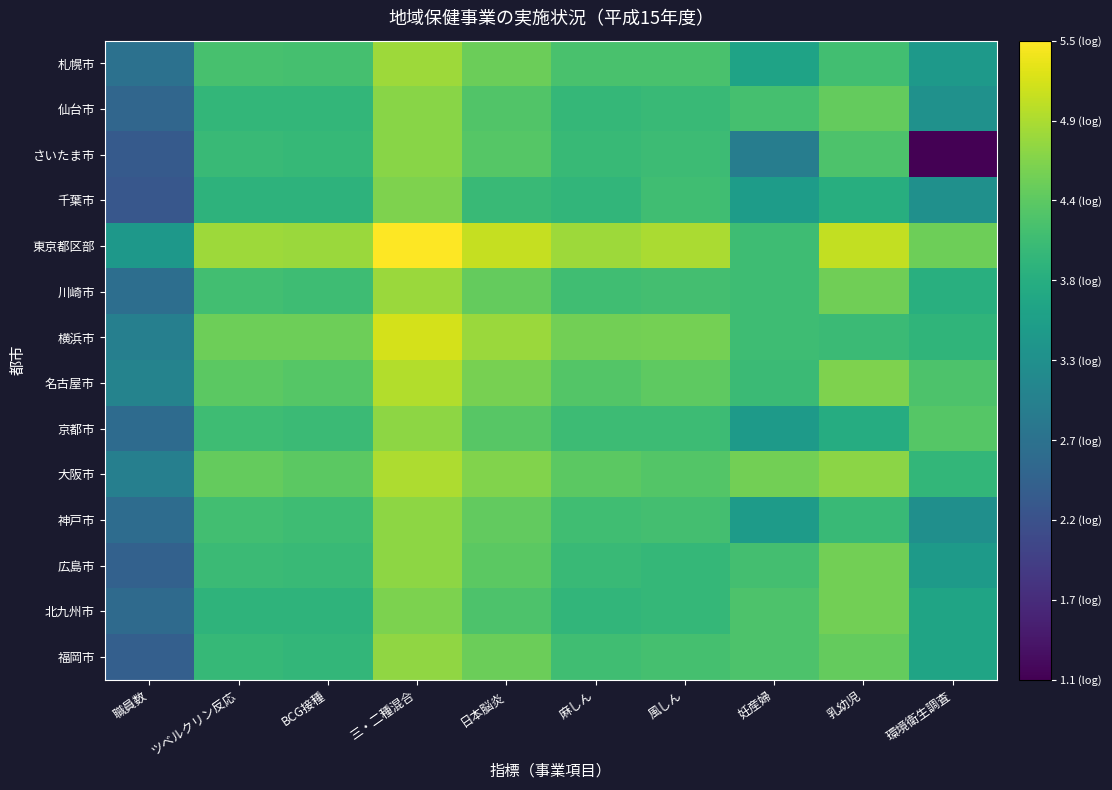

At how many categories does at least one series exceed 1?

10